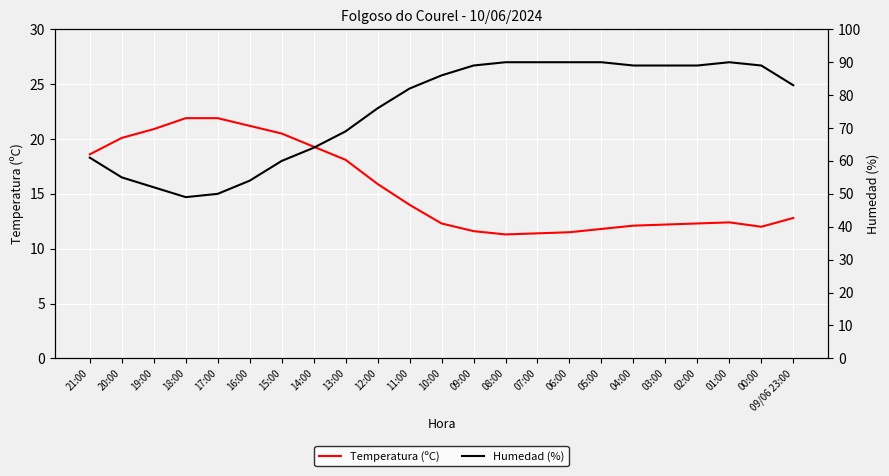

What is the approximate value of Humedad (%) at 17:00?

50.0